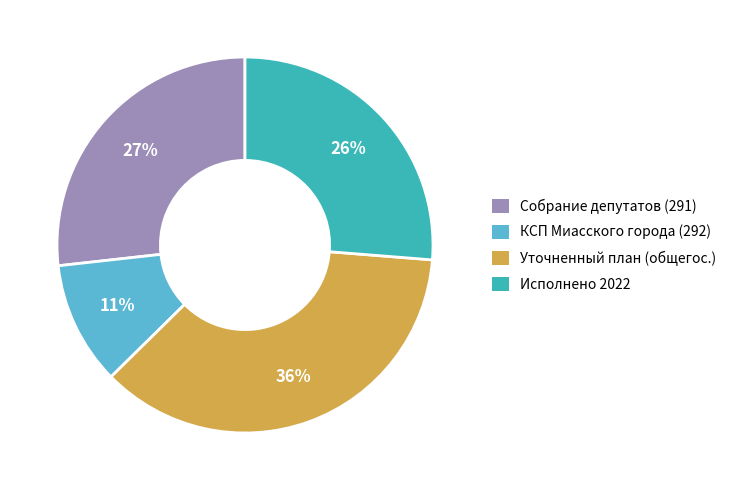

True or false: Собрание депутатов (291) accounts for 35% of the total.

False